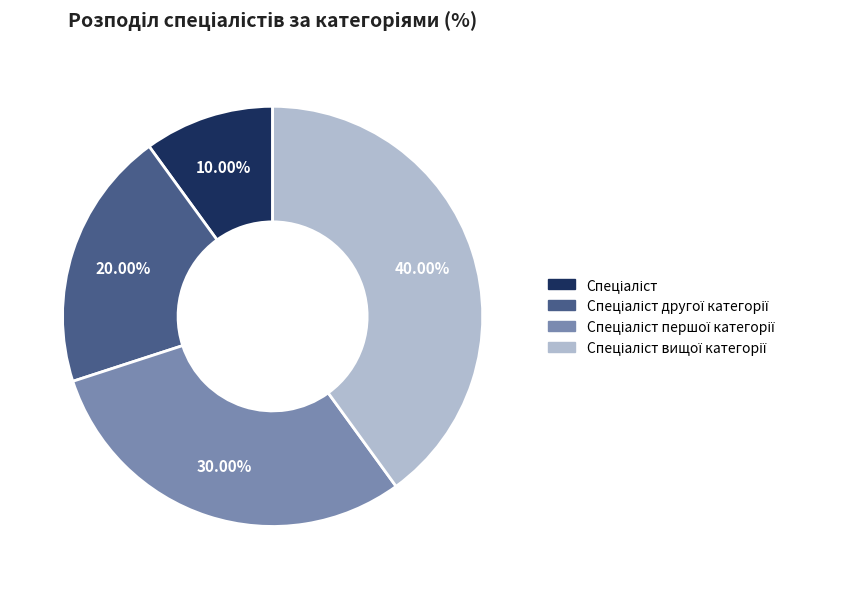

Does any single category account for the majority?

No